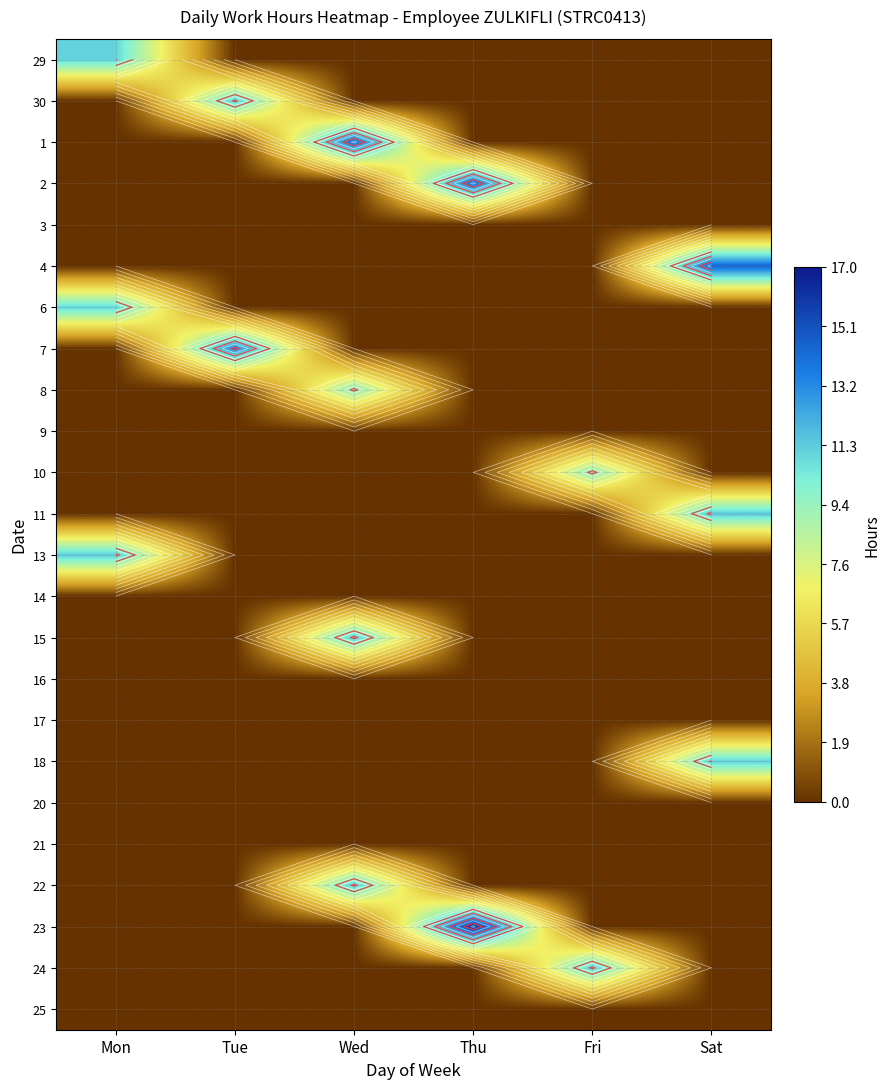

The value of 22 at Fri is 0.0. True or false?

True